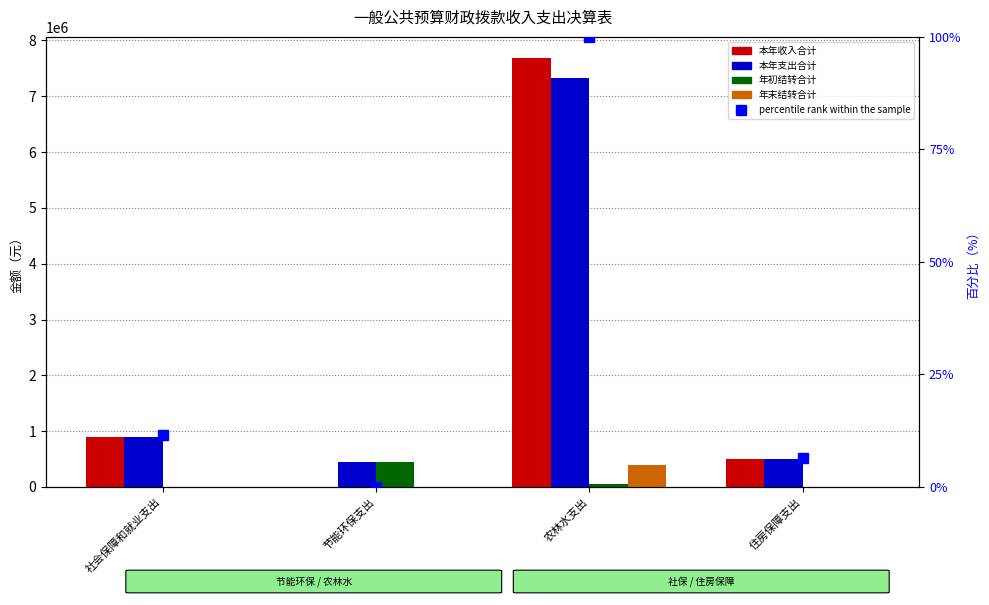

Does the chart contain stacked bars?

No